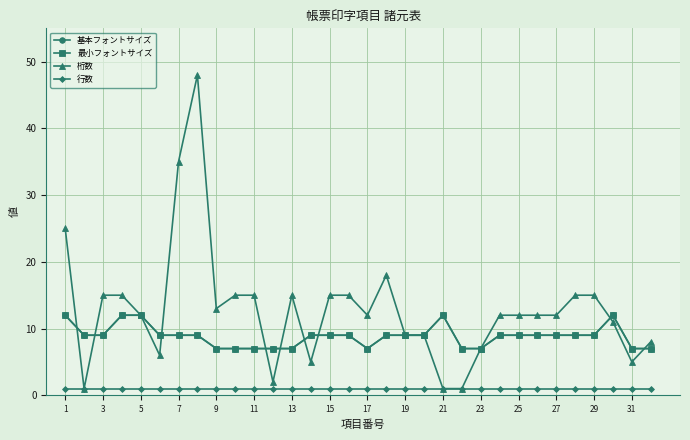

Is this an area chart (filled region under the line)?

No